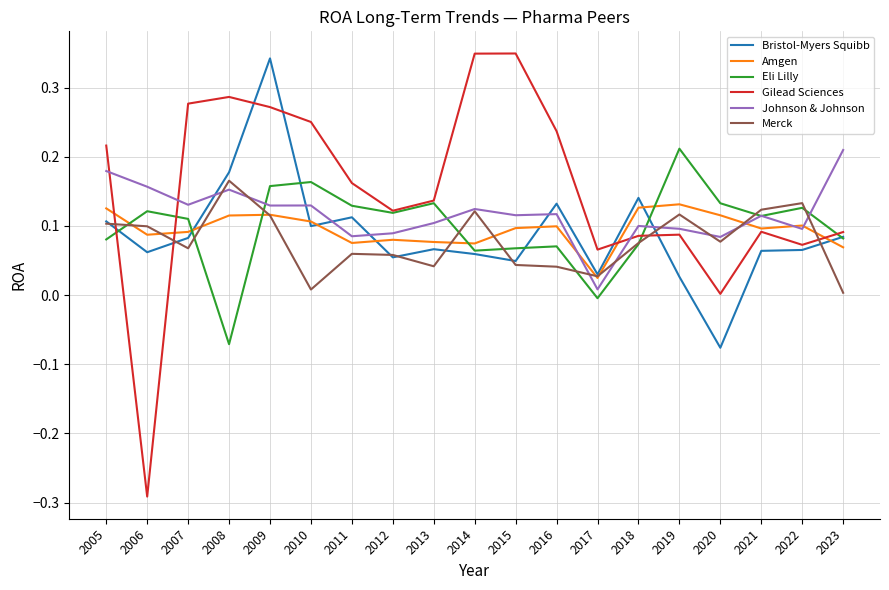

At which category is the sum across all series the highest?

2009